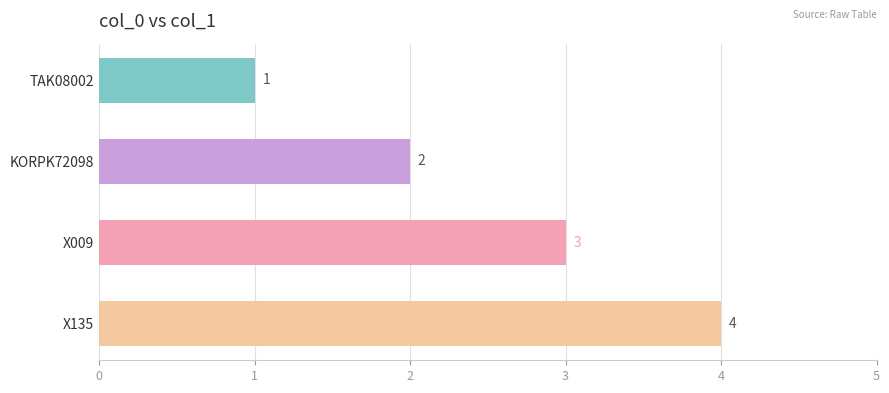

What is the ratio of the value at X135 to the value at TAK08002?

4.0